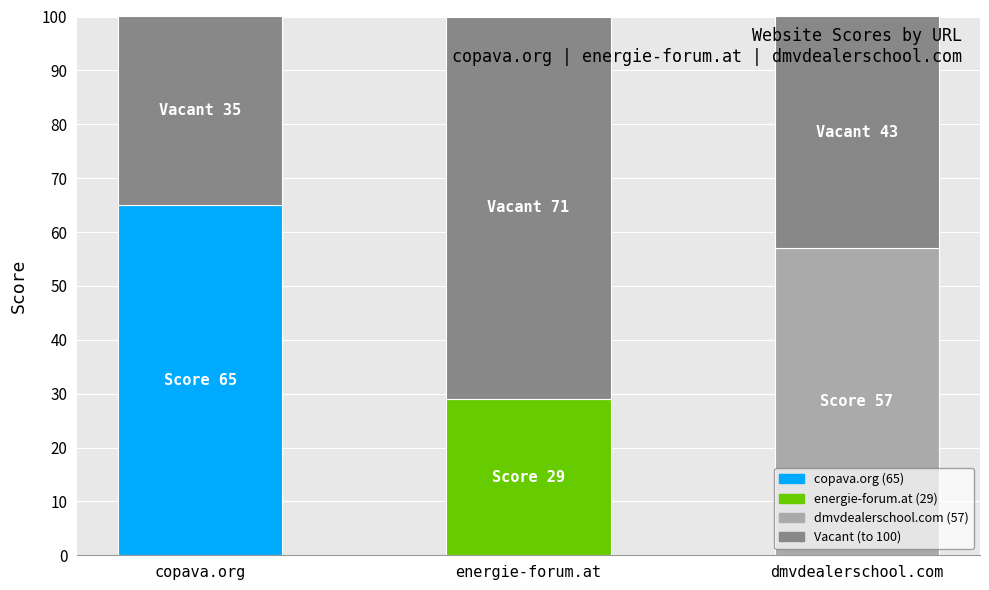

What is the difference between the values at energie-forum.at and copava.org?

36